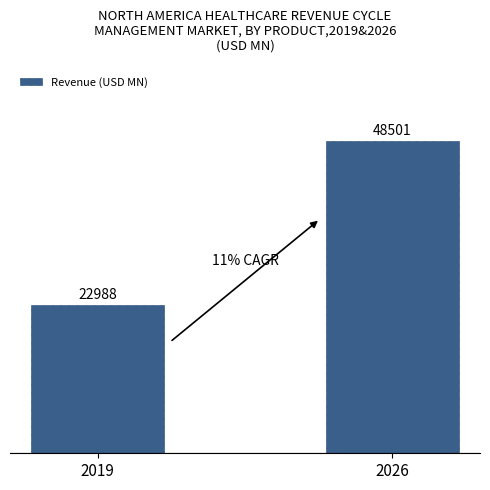

How many values are below 48501?

1